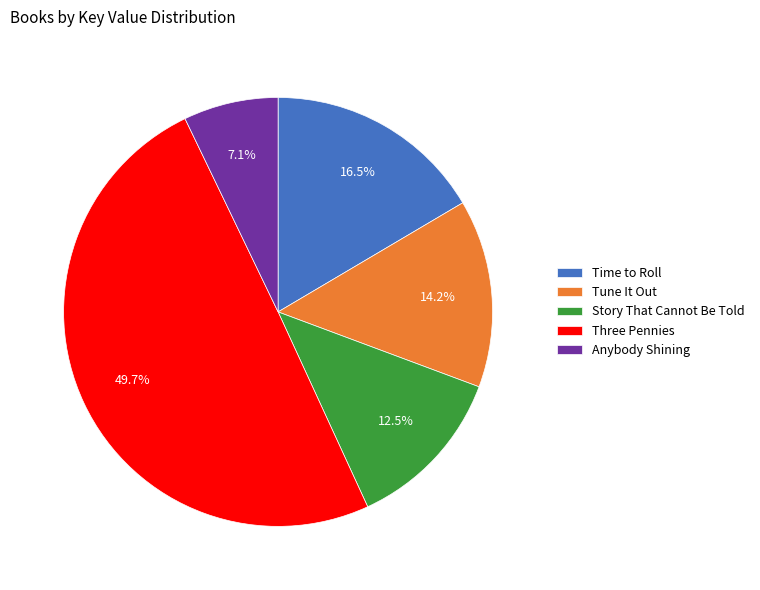

What percentage is the Tune It Out slice, to the nearest percent?

14%